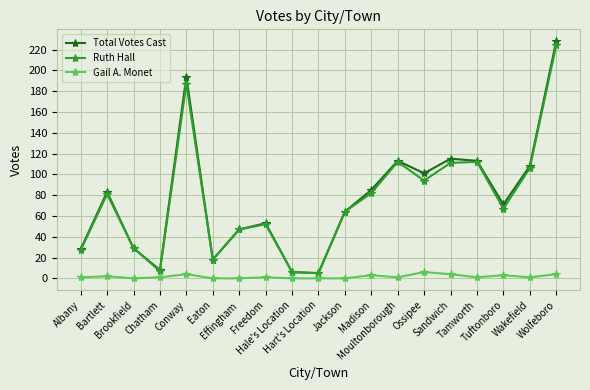

Which series has the widest spread of values?

Total Votes Cast